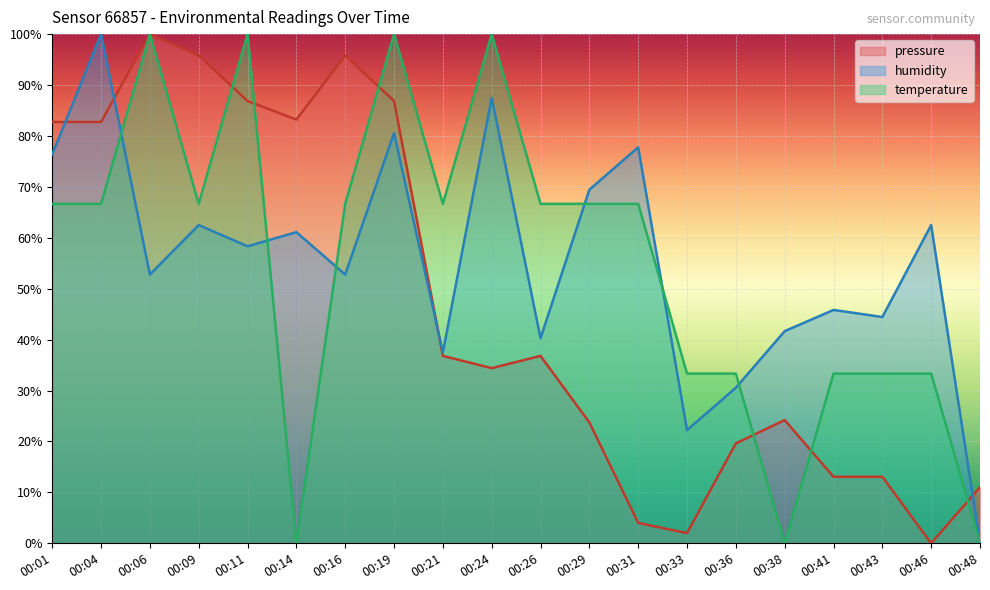

Reading left to right, what are all the values shown in this chart?

pressure: 00:01=82.7	00:04=82.7	00:06=100.0	00:09=95.8	00:11=86.9	00:14=83.2	00:16=95.8	00:19=86.9	00:21=36.8	00:24=34.4	00:26=36.8	00:29=23.7	00:31=4.0	00:33=2.0	00:36=19.6	00:38=24.2	00:41=13.1	00:43=13.1	00:46=0.0	00:48=11.0
humidity: 00:01=76.4	00:04=100.0	00:06=52.8	00:09=62.5	00:11=58.3	00:14=61.1	00:16=52.8	00:19=80.6	00:21=37.5	00:24=87.5	00:26=40.3	00:29=69.4	00:31=77.8	00:33=22.2	00:36=30.6	00:38=41.7	00:41=45.8	00:43=44.4	00:46=62.5	00:48=0.0
temperature: 00:01=66.7	00:04=66.7	00:06=100.0	00:09=66.7	00:11=100.0	00:14=0.0	00:16=66.7	00:19=100.0	00:21=66.7	00:24=100.0	00:26=66.7	00:29=66.7	00:31=66.7	00:33=33.3	00:36=33.3	00:38=0.0	00:41=33.3	00:43=33.3	00:46=33.3	00:48=0.0